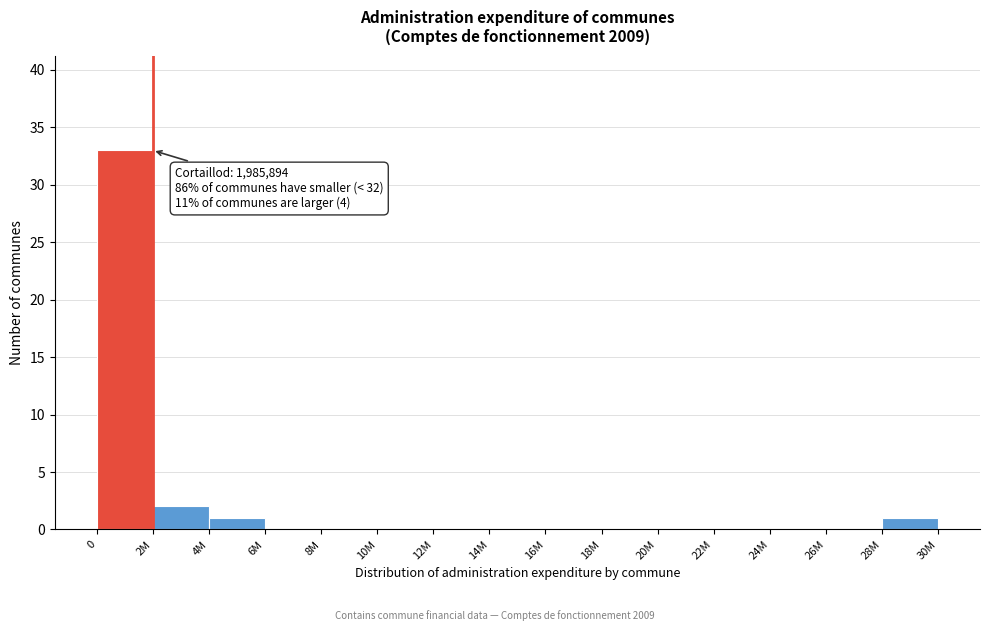

Reading left to right, what are all the values shown in this chart?

0=33	2M=2	4M=1	6M=0	8M=0	10M=0	12M=0	14M=0	16M=0	18M=0	20M=0	22M=0	24M=0	26M=0	28M=1